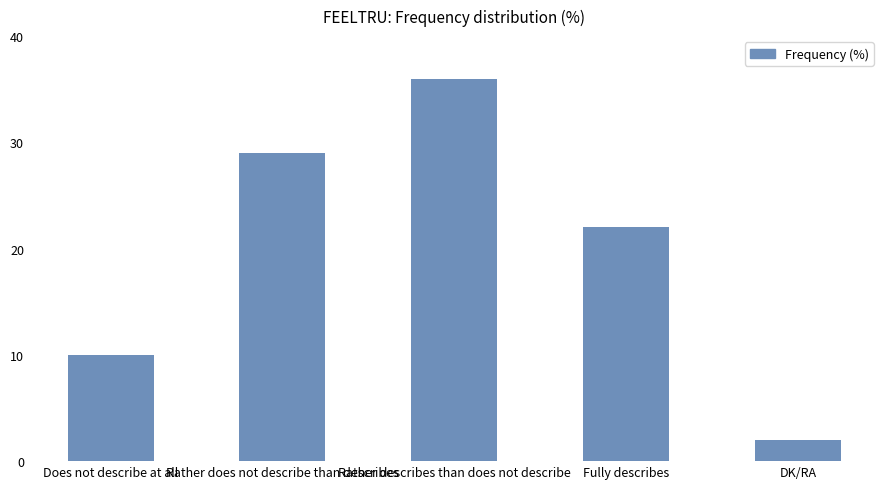

Reading left to right, what are all the values shown in this chart?

Does not describe at all=10	Rather does not describe than describes=29	Rather describes than does not describe=36	Fully describes=22	DK/RA=2